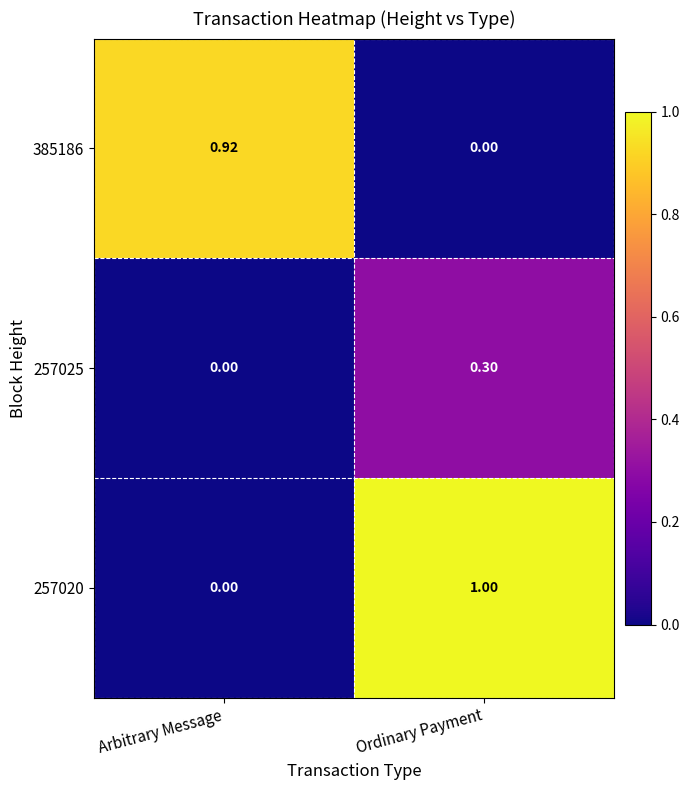

At which label does 385186 reach its minimum?

Ordinary Payment